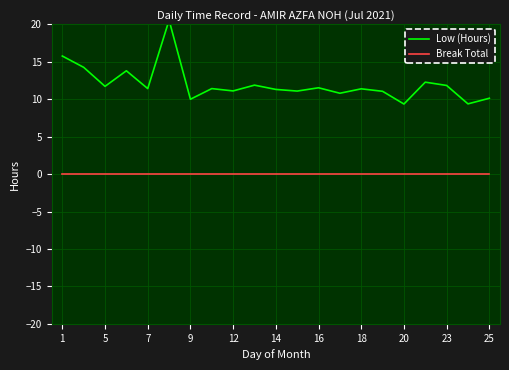

Where does the Low (Hours) series first go above 11?

1